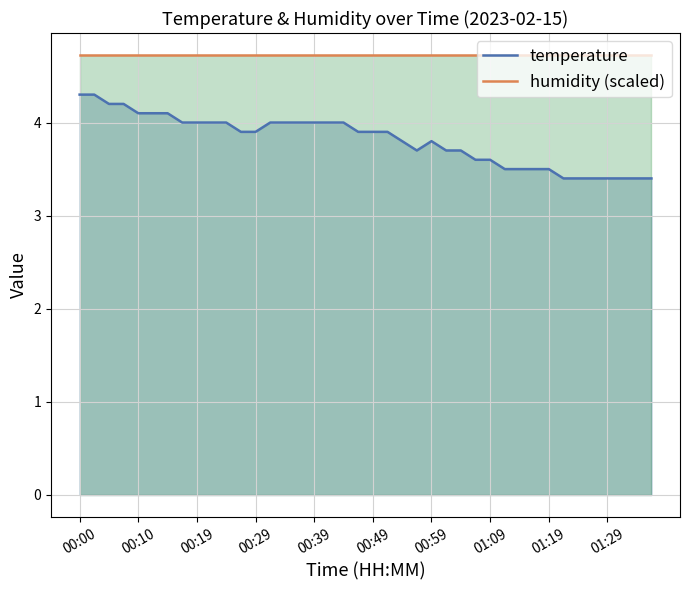

What position from the left is 15?

16